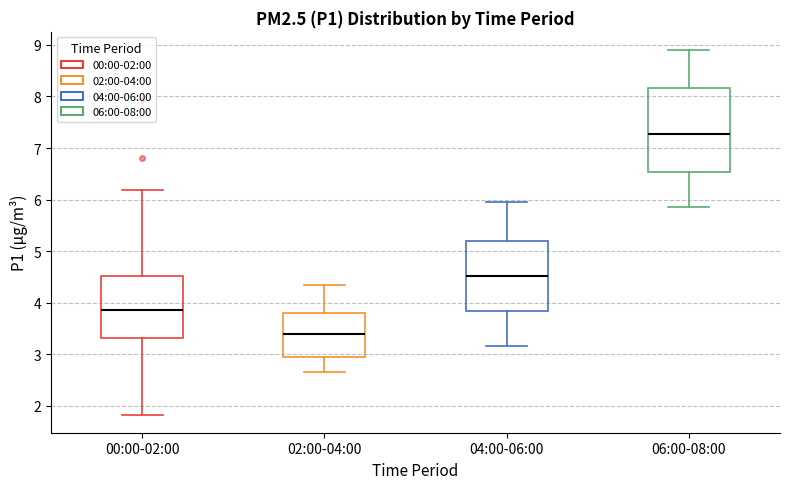

Reading left to right, transcribe this box plot: for each box, give where its median line is, the range the box spans, and where its two whiskers end, as read against the y-axis. The values are not printed on the chart, so give them approximately, as read against the axis.

00:00-02:00: median 3.9, box 3.3 to 4.5, whiskers 1.8 to 6.2
02:00-04:00: median 3.4, box 3.0 to 3.8, whiskers 2.7 to 4.4
04:00-06:00: median 4.5, box 3.8 to 5.2, whiskers 3.2 to 6.0
06:00-08:00: median 7.3, box 6.5 to 8.2, whiskers 5.9 to 8.9